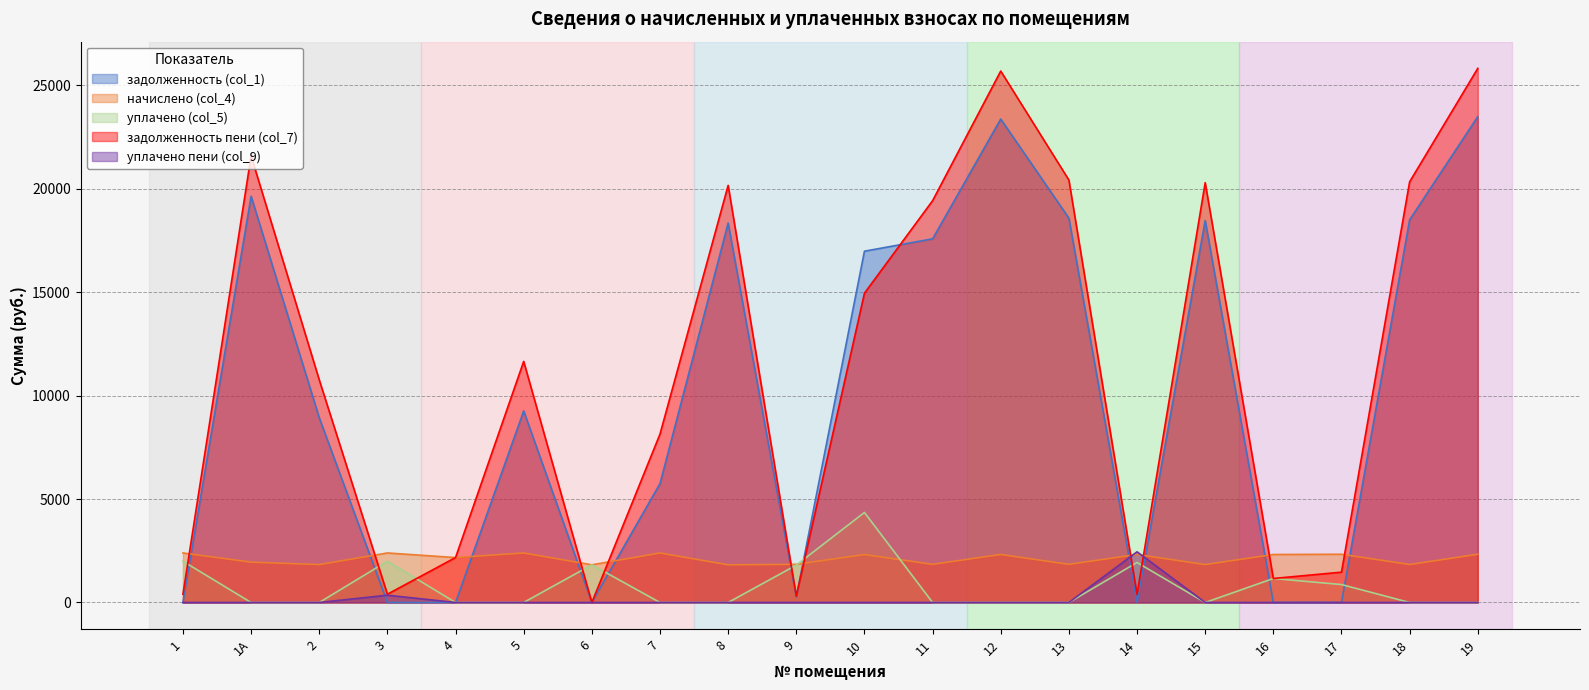

What is the difference between the maximum and minimum values in the уплачено (col_5) series?

4352.6